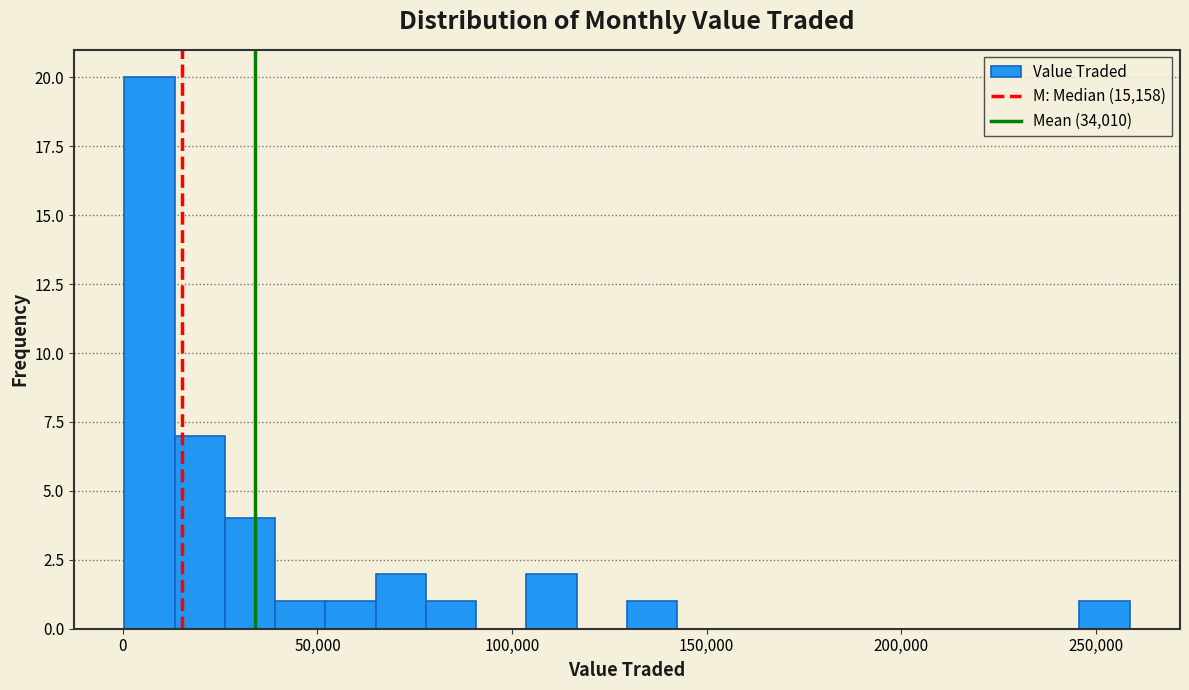

Read against the x-axis, roughly where is the centre of the tallest bar?

5000